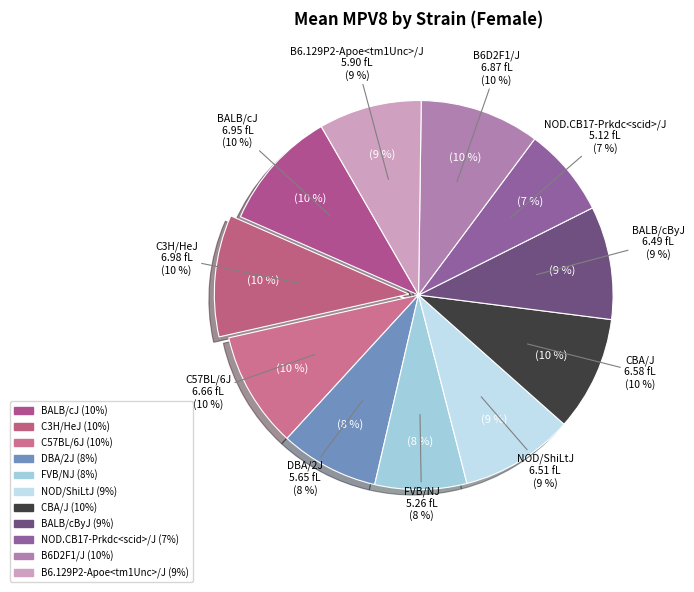

Does FVB/NJ represent more than half of the total?

No